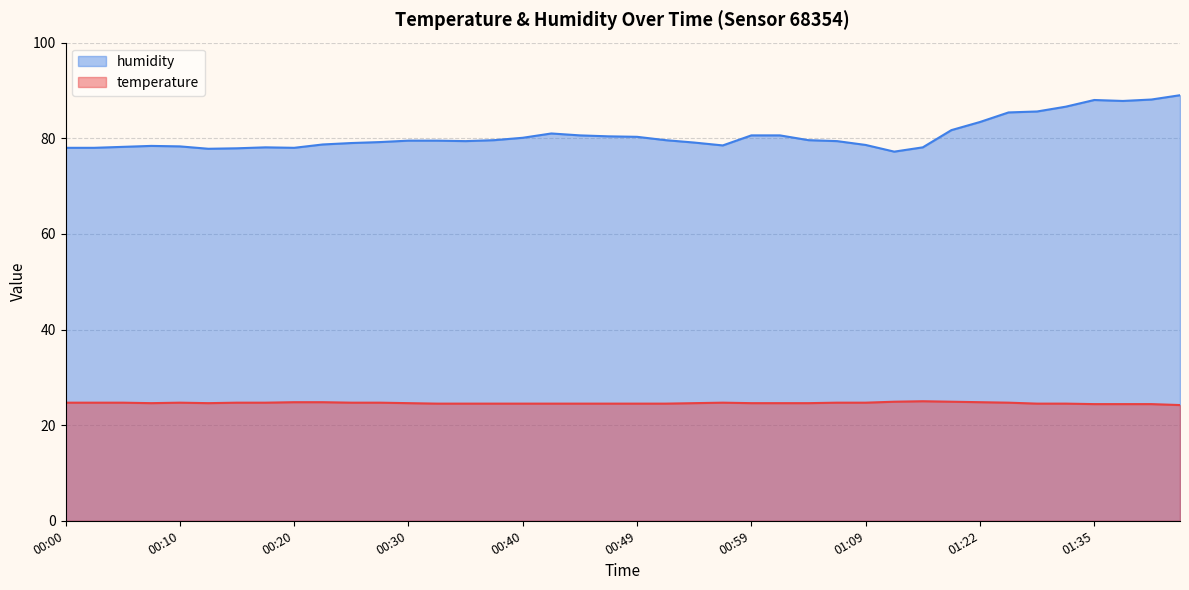

What position from the left is 01:19?

32